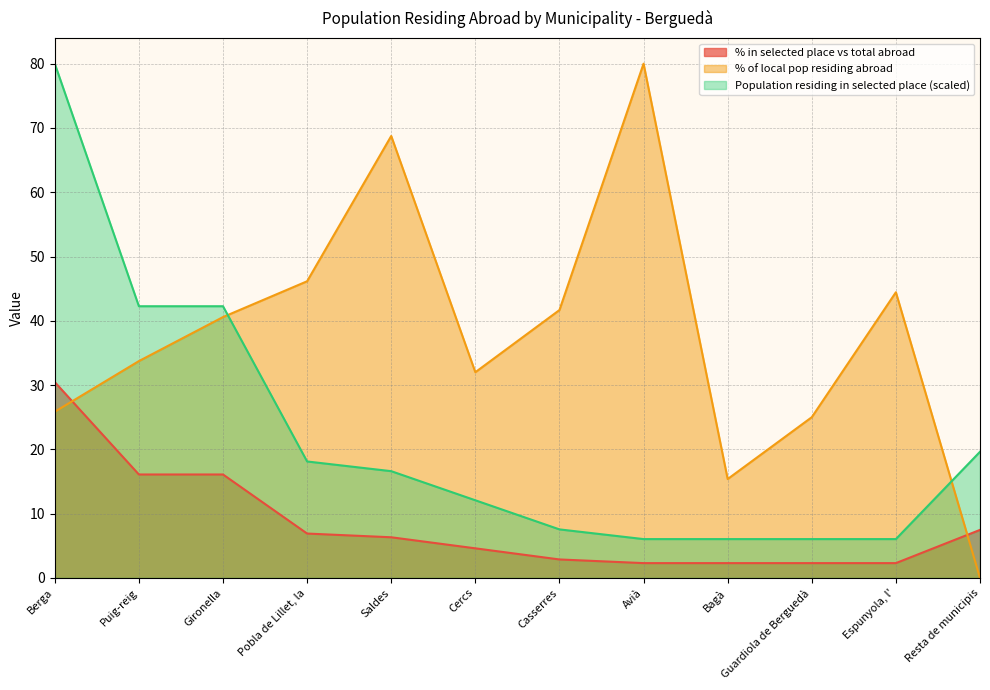

How many values in the % in selected place vs total abroad series are below 6?

6